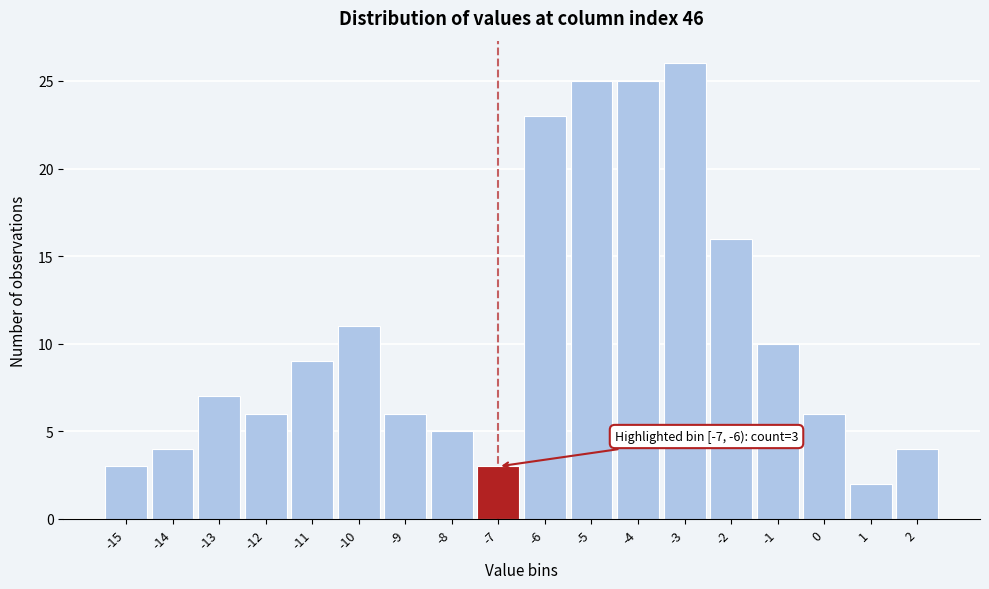

Reading left to right, what are all the values shown in this chart?

3	4	7	6	9	11	6	5	3	23	25	25	26	16	10	6	2	4